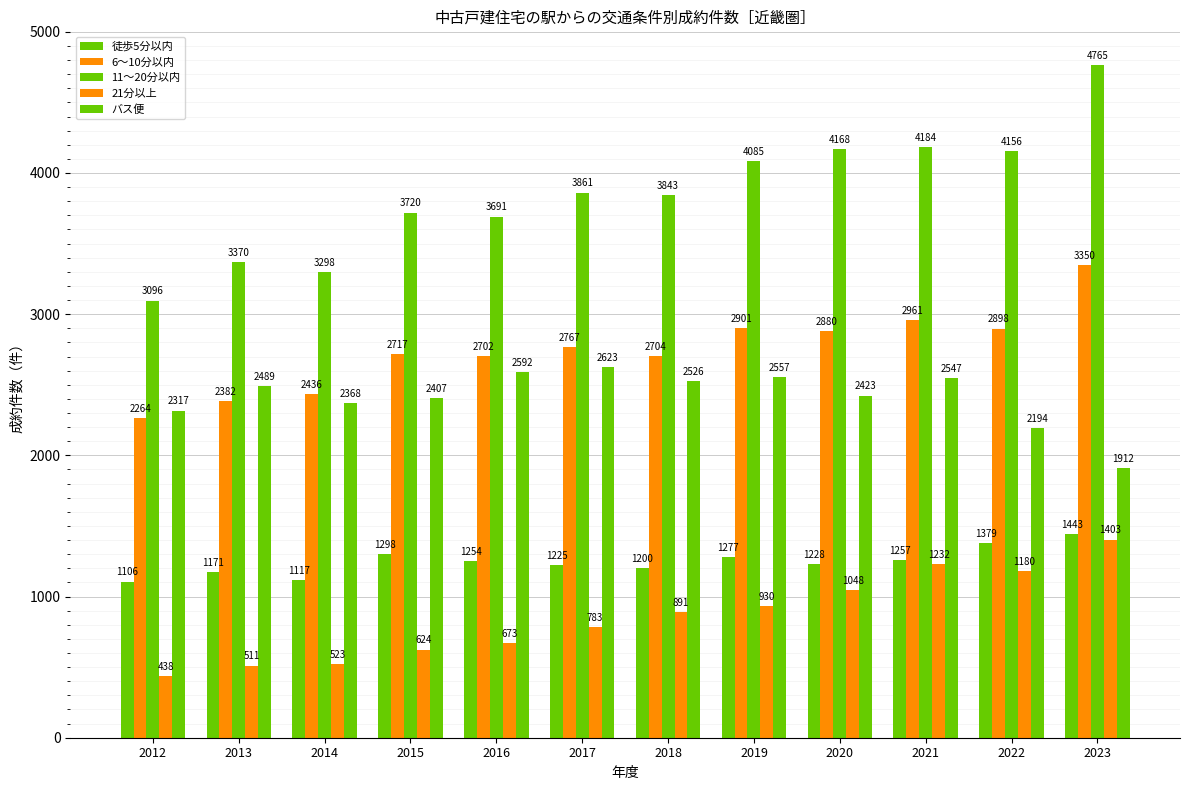

True or false: 6～10分以内 has a value of 2436 at 2014.

True